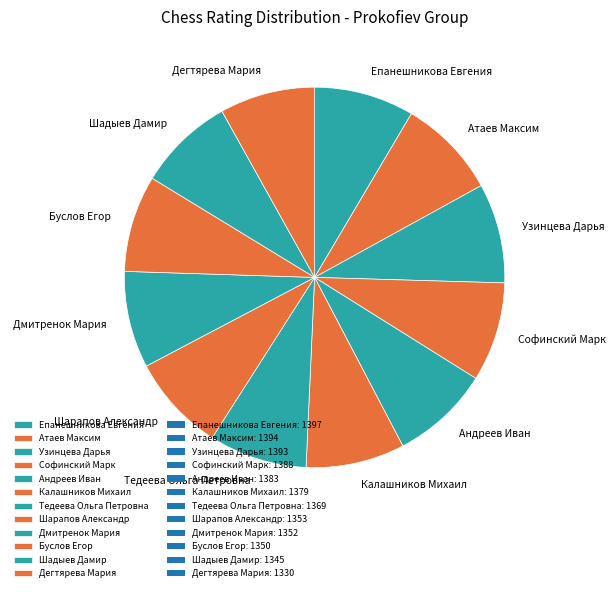

Count the number of slices in the pie.

12